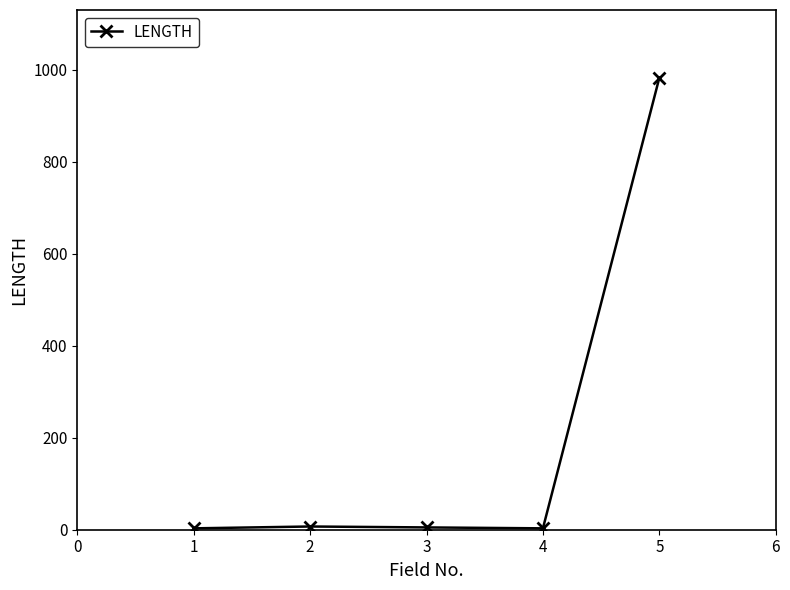

True or false: the data has more than 1 interior local peaks.

False